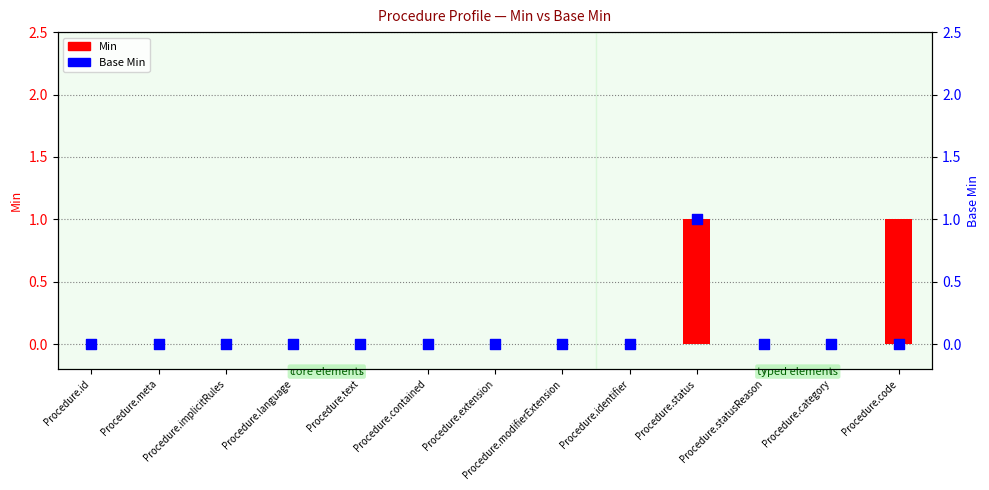

At how many categories does at least one series exceed 0?

2